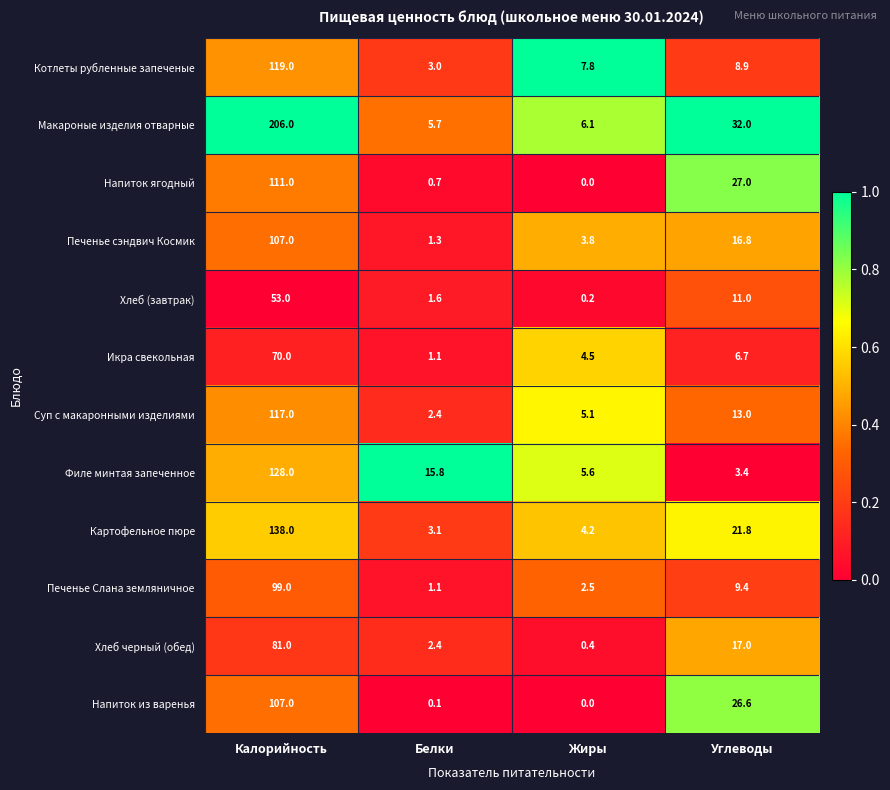

At which category does the chart reach its peak across all series?

Калорийность